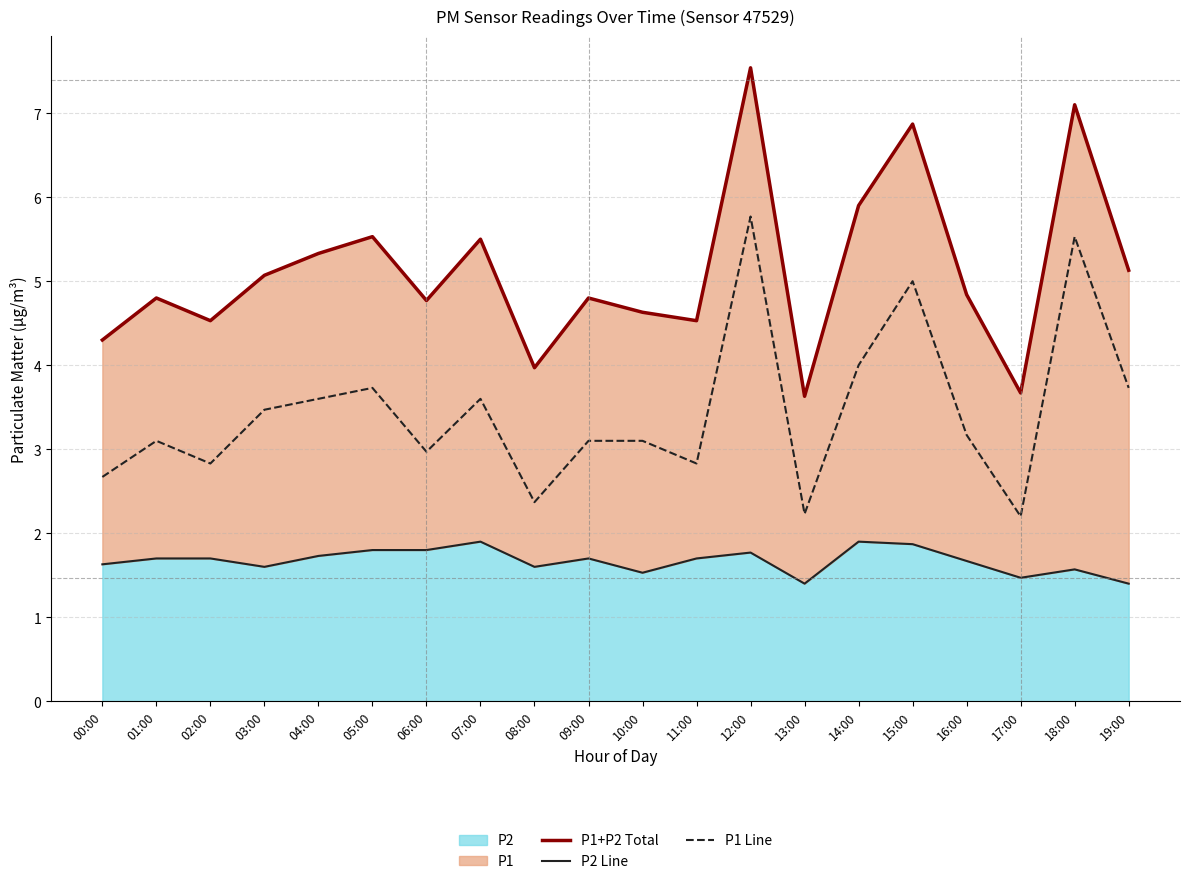

What is the label of the 17th point from the right?

03:00